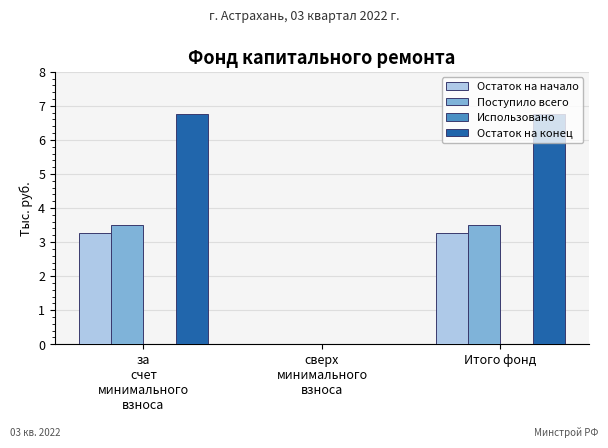

How many groups of bars are there?

3